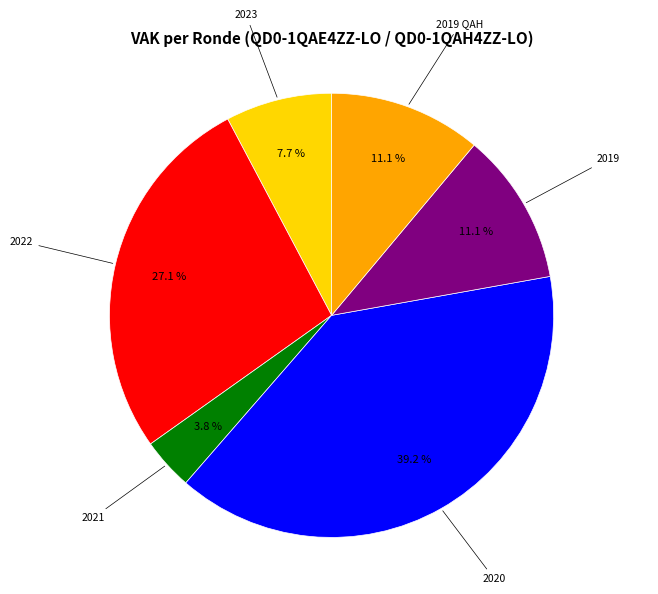

Does any single category account for the majority?

No